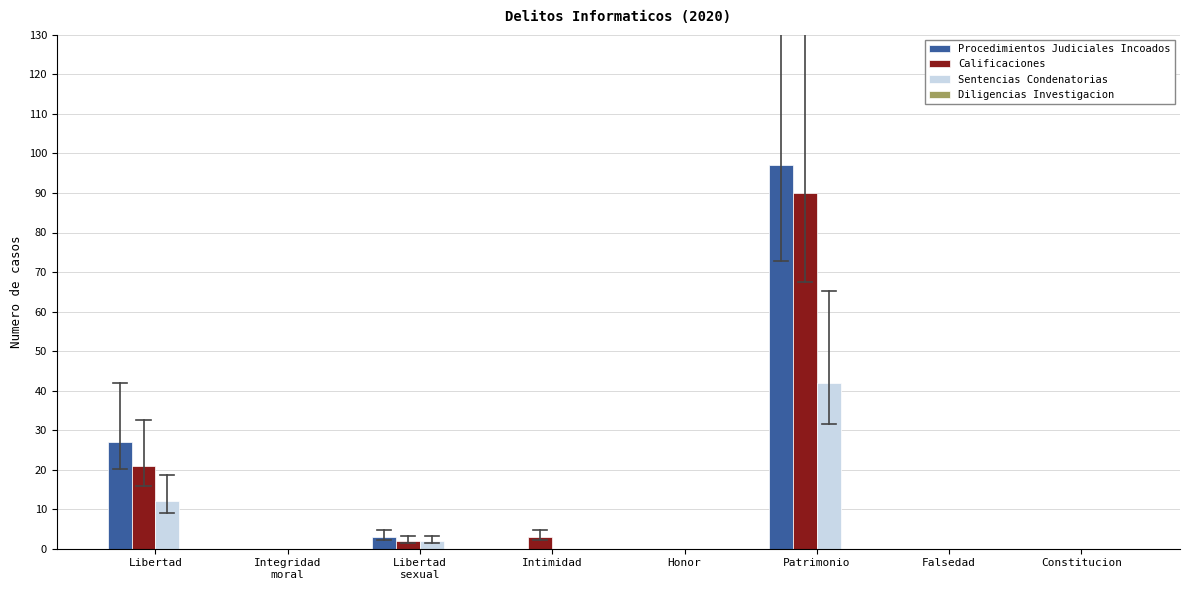

At which label is Calificaciones closest to 45?

Libertad